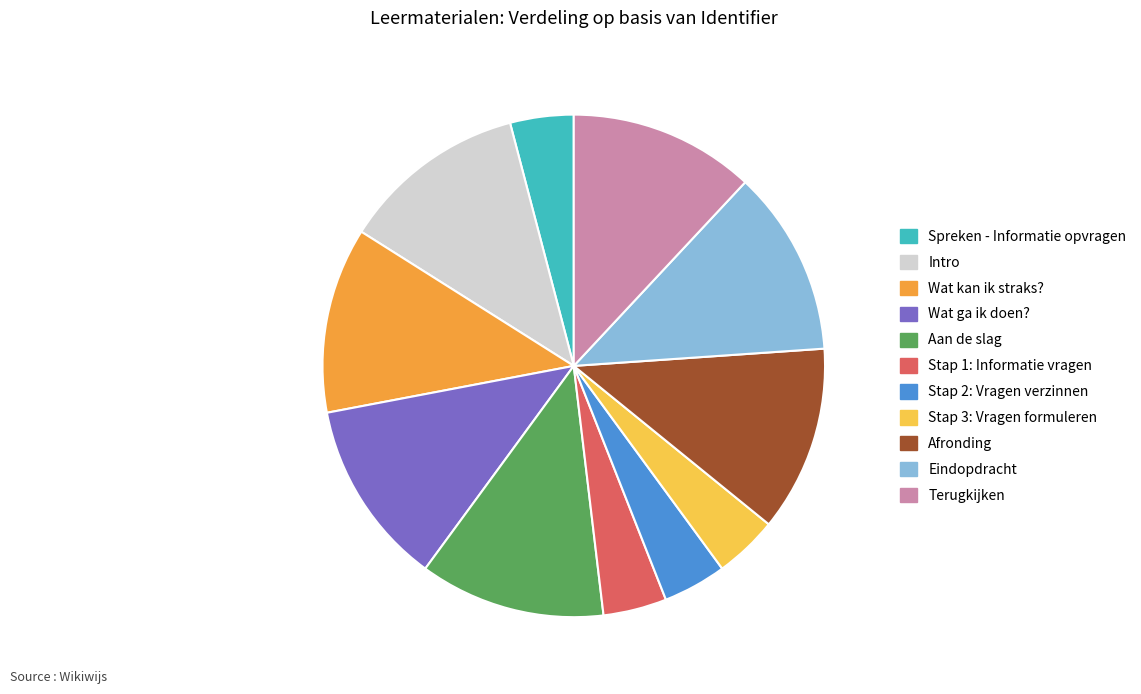

Which has a higher value, Aan de slag or Spreken - Informatie opvragen?

Aan de slag